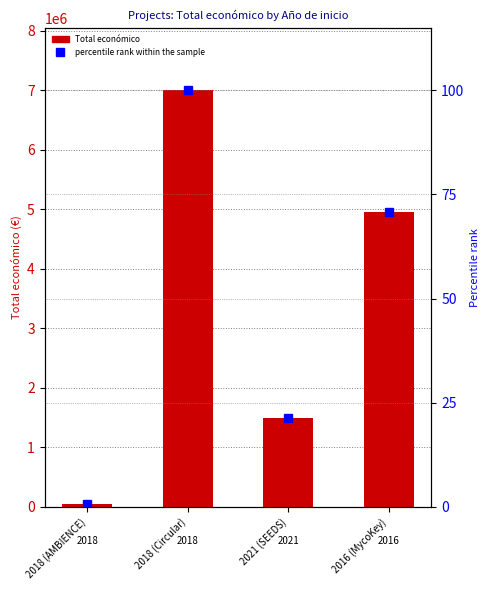

What are all the series names shown in the legend?

Total económico, percentile rank within the sample